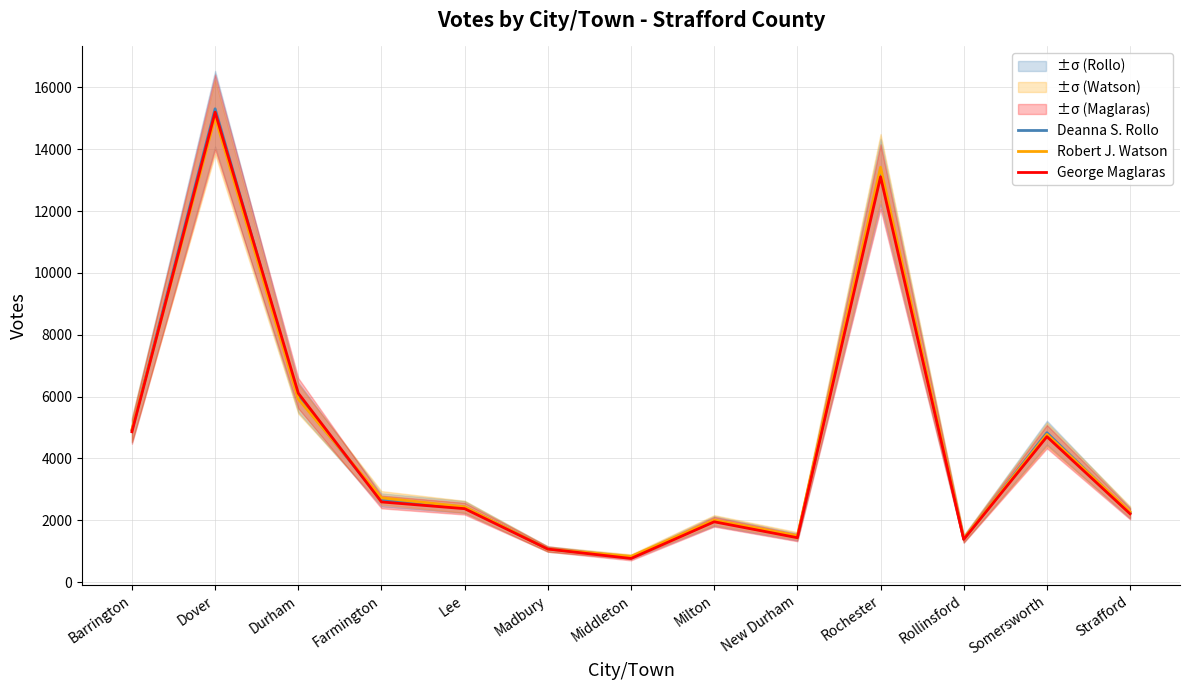

At which label does Deanna S. Rollo reach its peak?

Dover